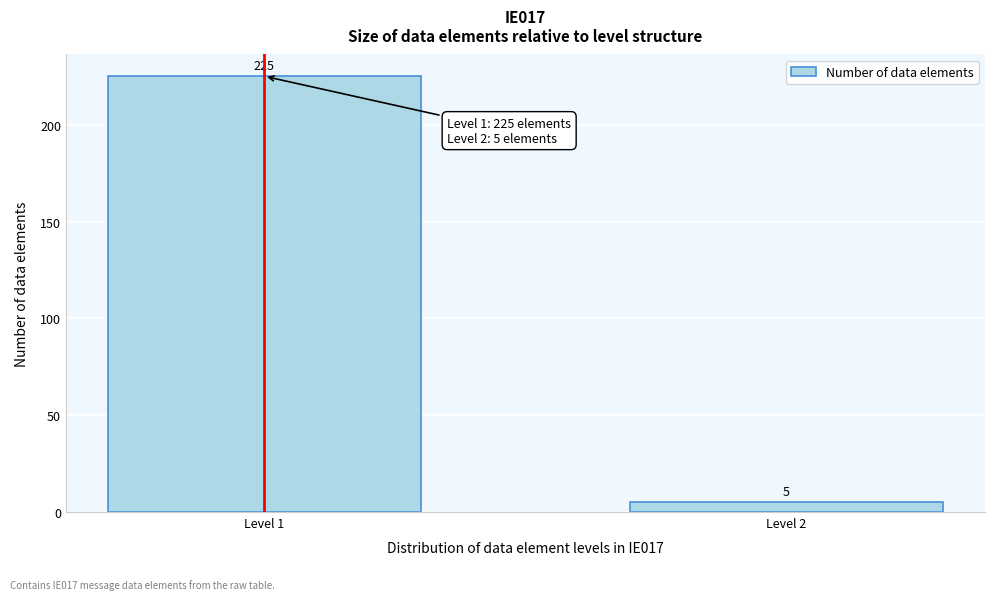

Reading left to right, transcribe all the data shown in this chart.

Level 1=225	Level 2=5